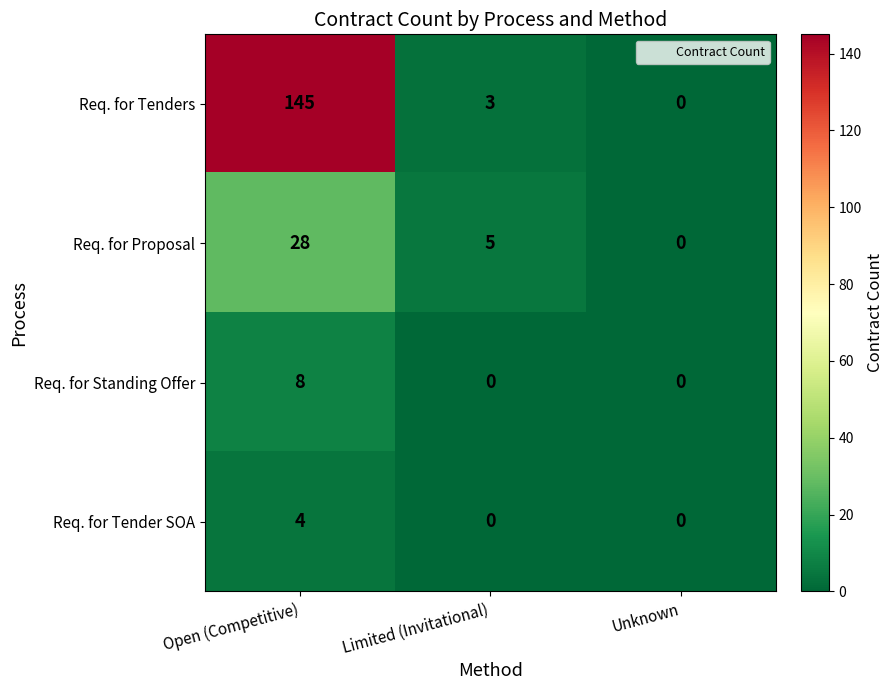

The value of Req. for Tenders at Limited (Invitational) is 5. True or false?

False